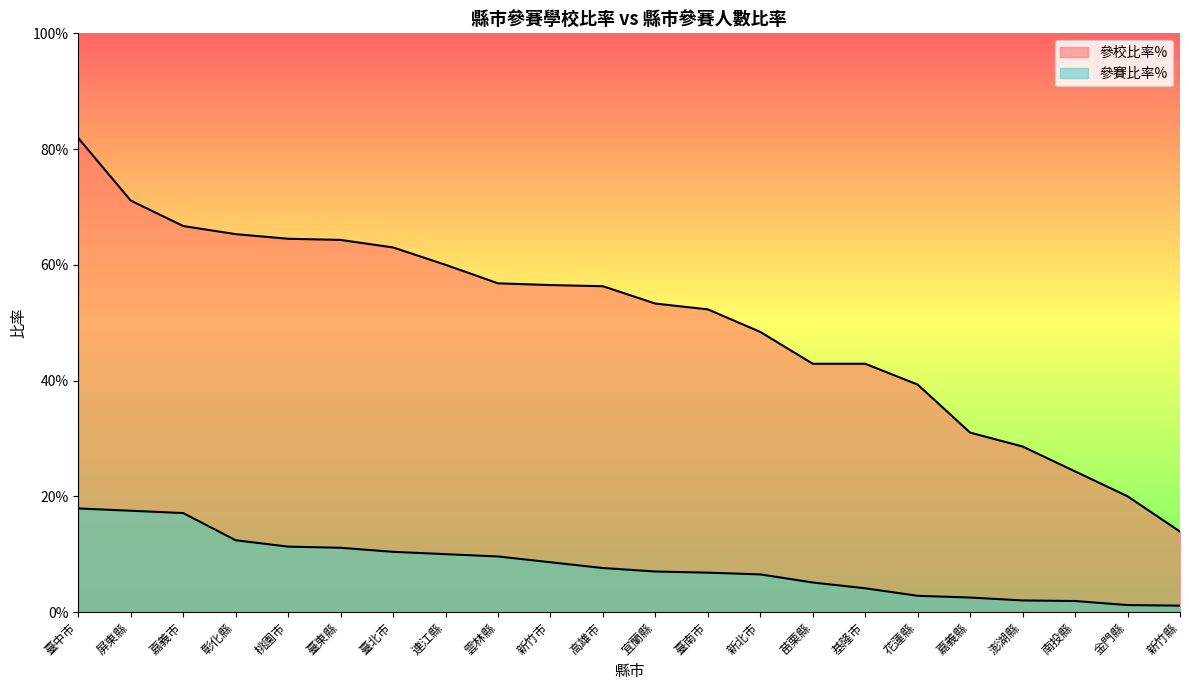

List the series in order of their overall mean, highest first.

參校比率%, 參賽比率%